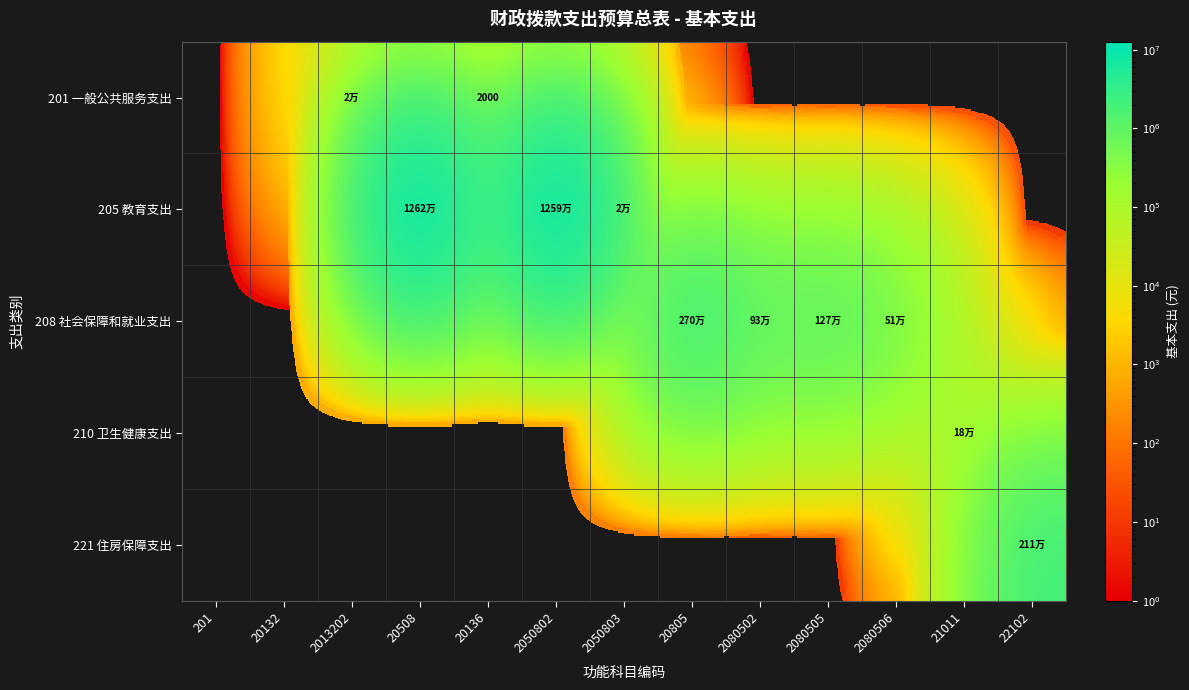

Is the value of 210 卫生健康支出 at 20136 greater than the value of 201 一般公共服务支出 at 2080505?

No